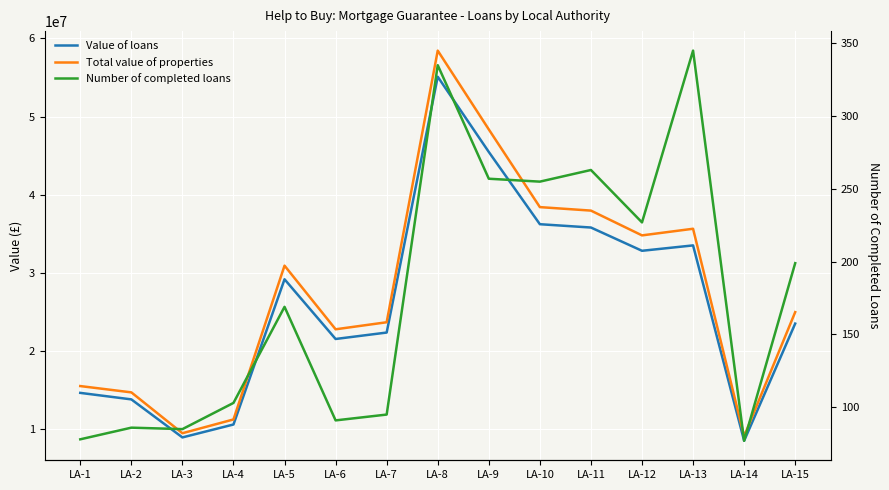

True or false: Value of loans has a value of 29176400 at LA-5.

True